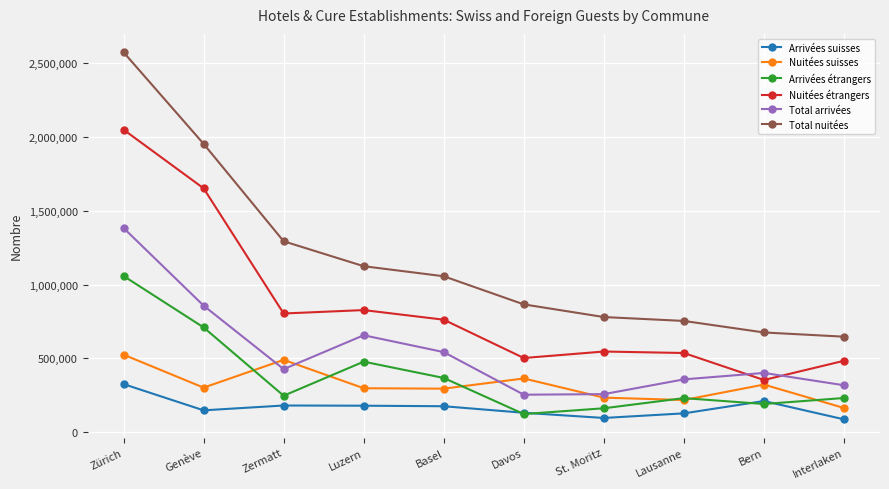

What is the sum of the Arrivées étrangers values at Bern and Zermatt?

437079